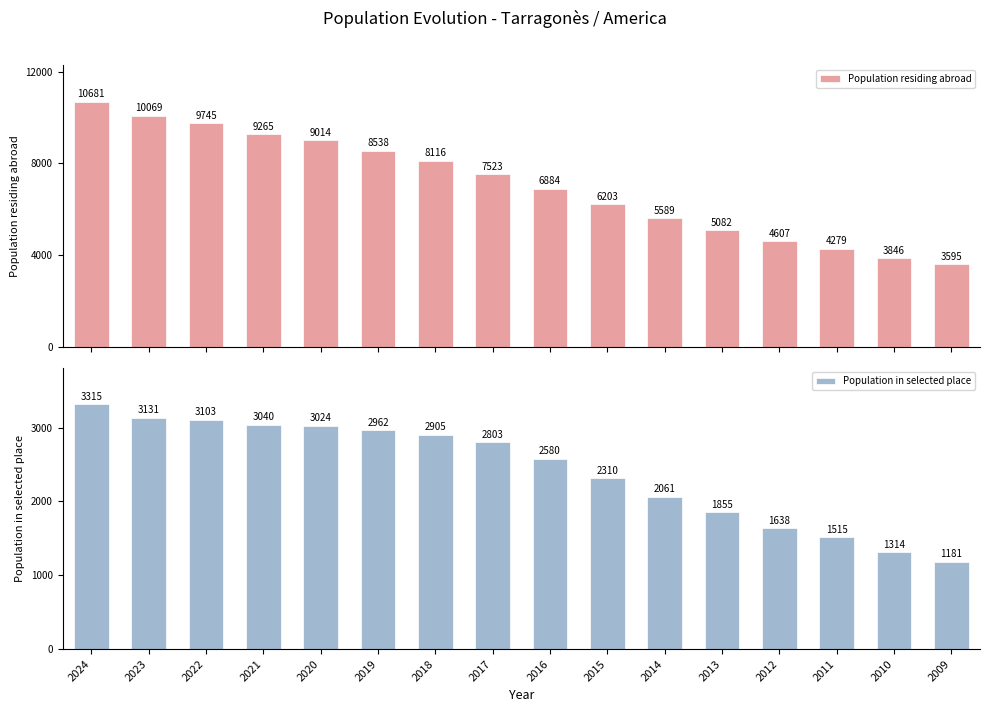

What is the value of the Population in selected place bar at the 7th from the left?

2905